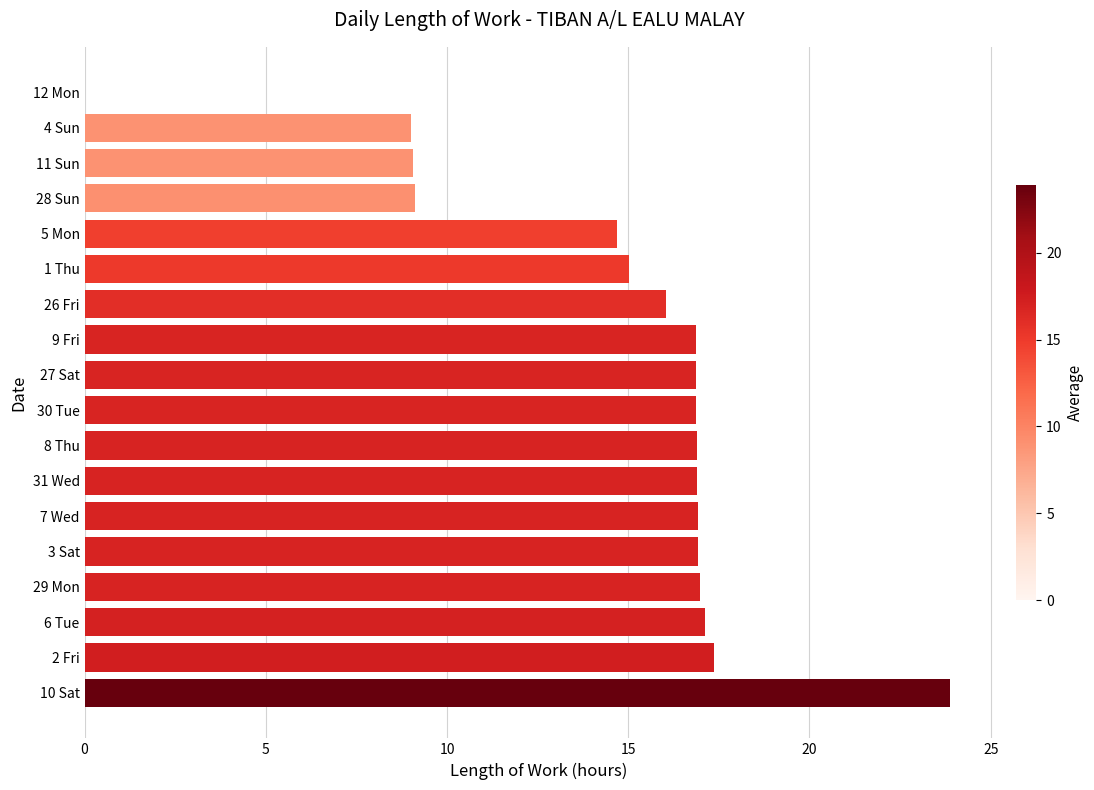

Are the bars horizontal?

Yes